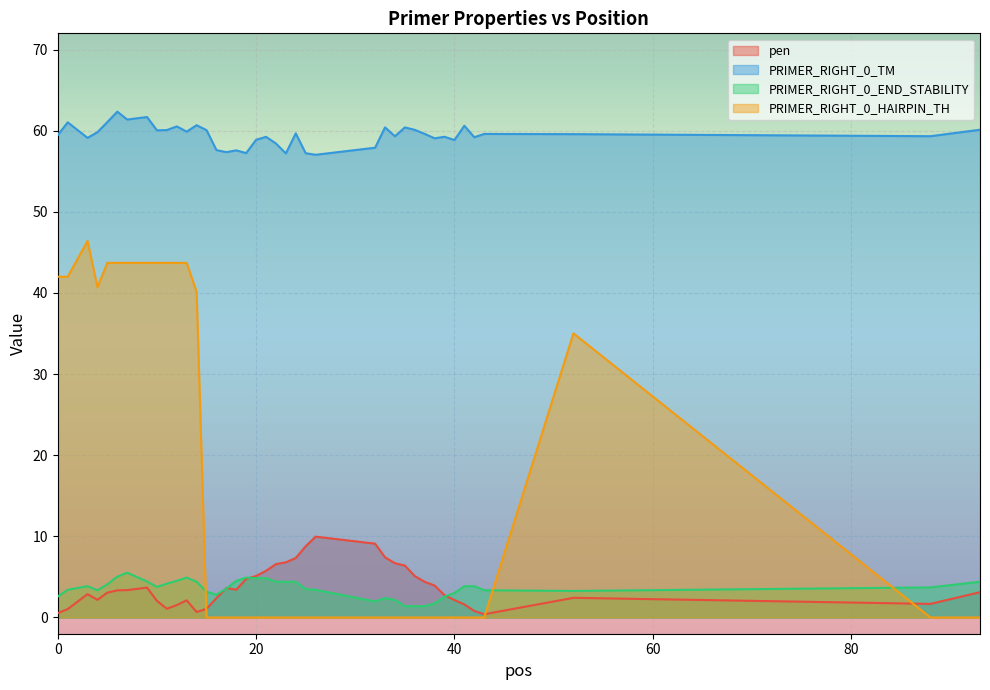

Which series has the largest total across all categories?

PRIMER_RIGHT_0_TM